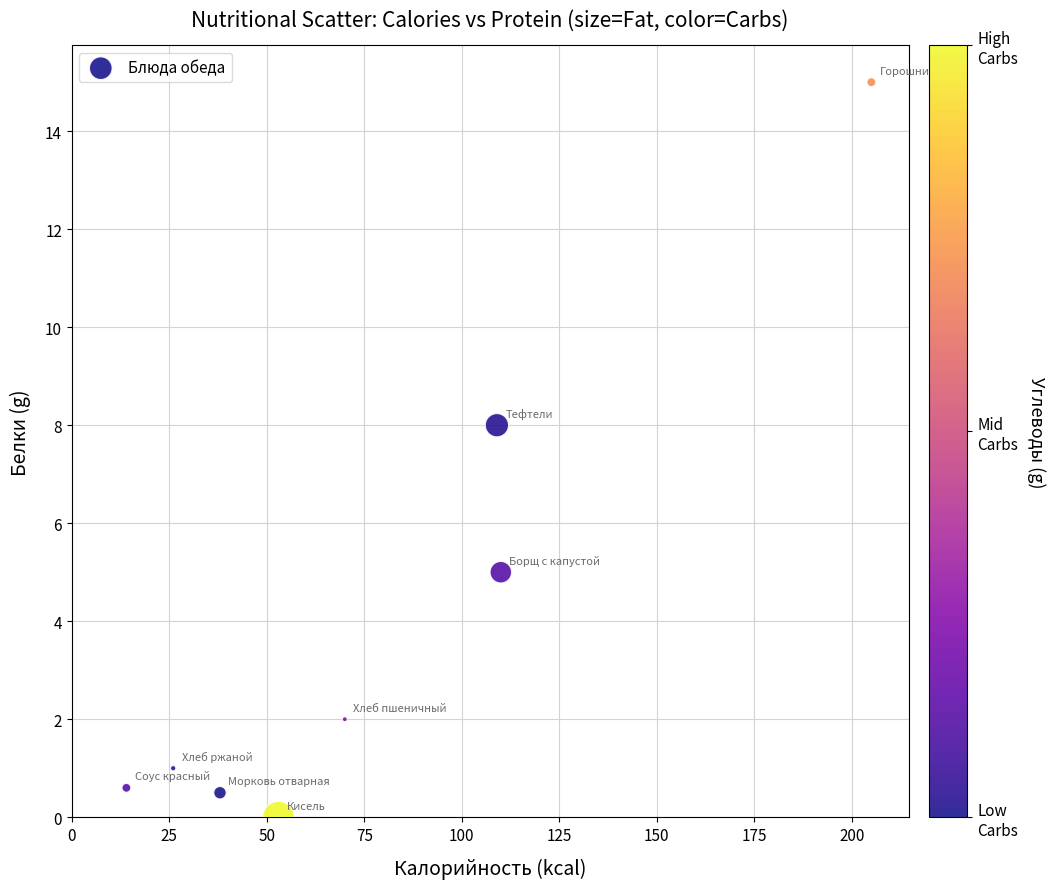

What is the range of X values (max minus min)?

191.0